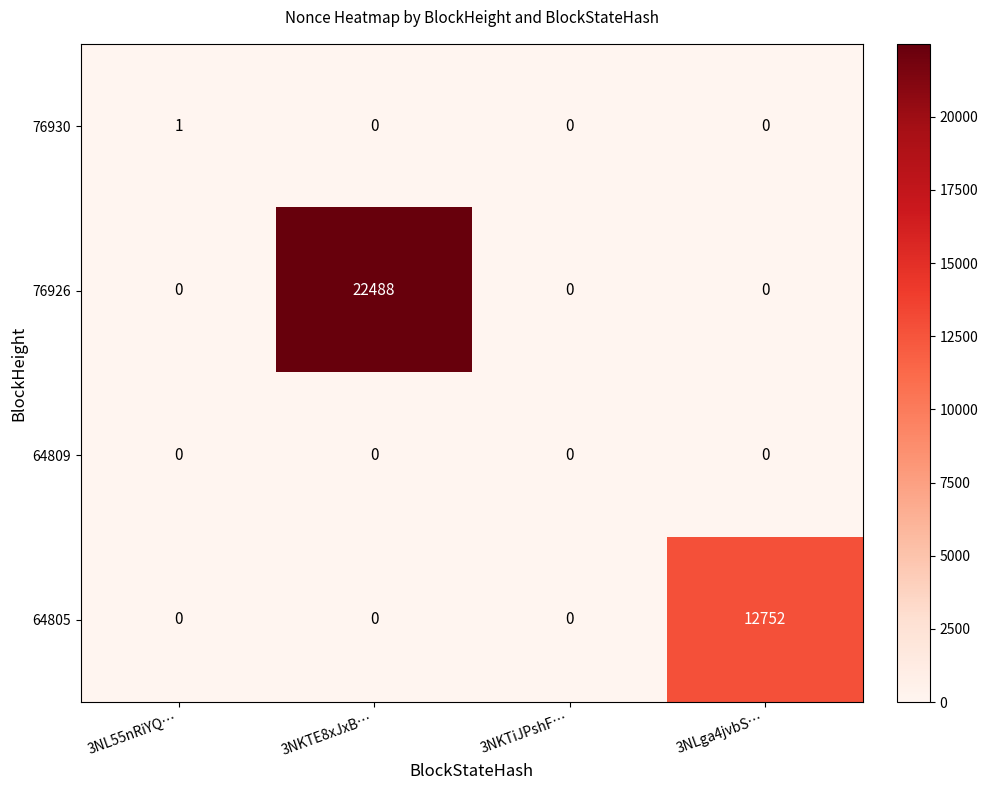

The 76926 series shows 8016 at 3NKTiJPshF…. True or false?

False